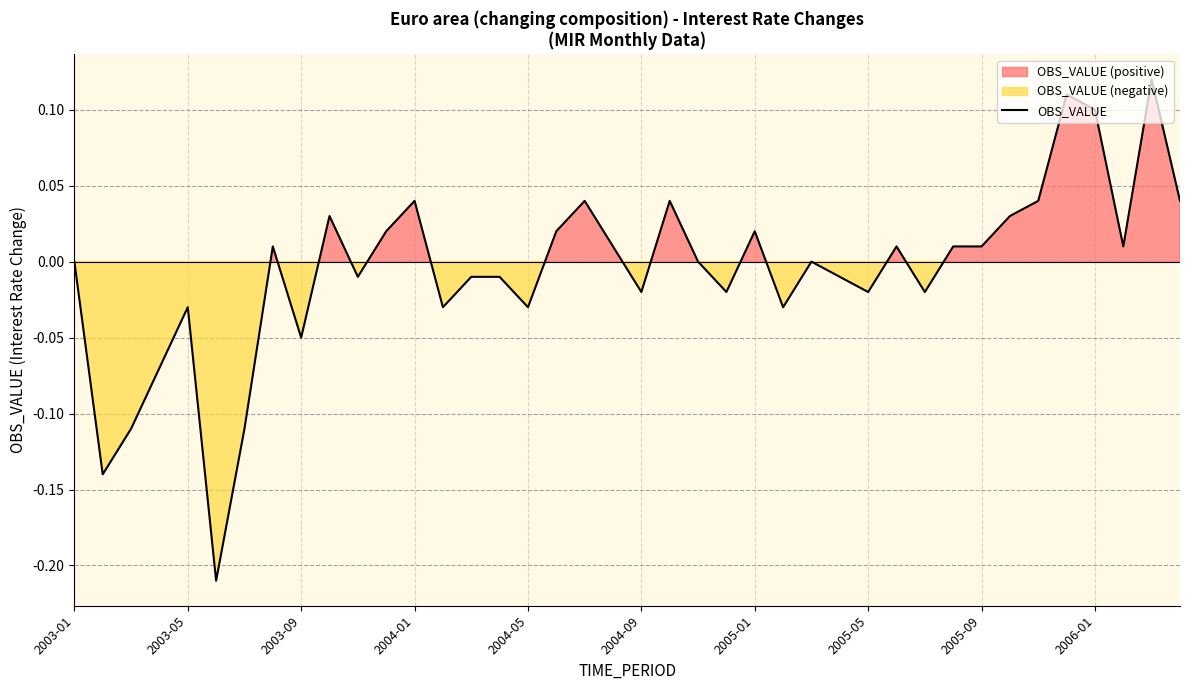

What is the maximum value shown in the chart?

0.1